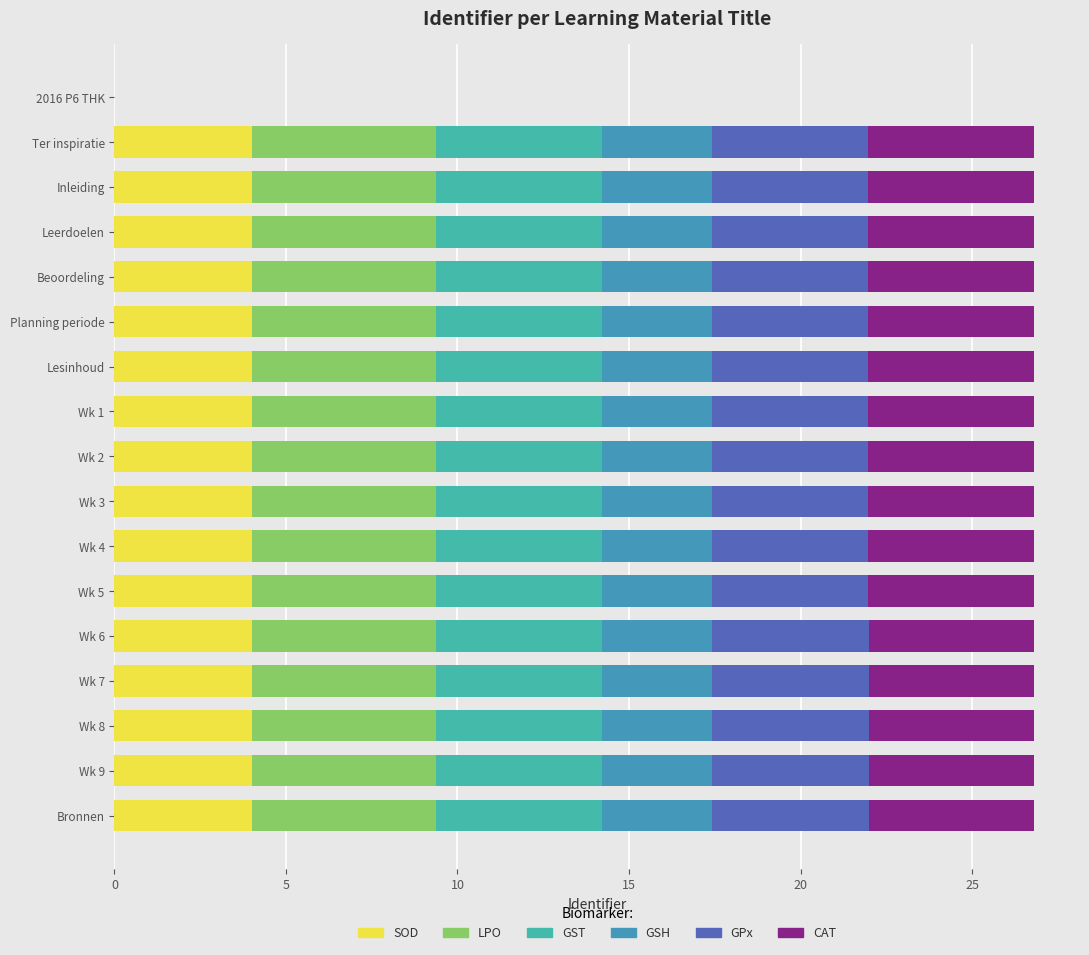

How many data points does each series have?

17